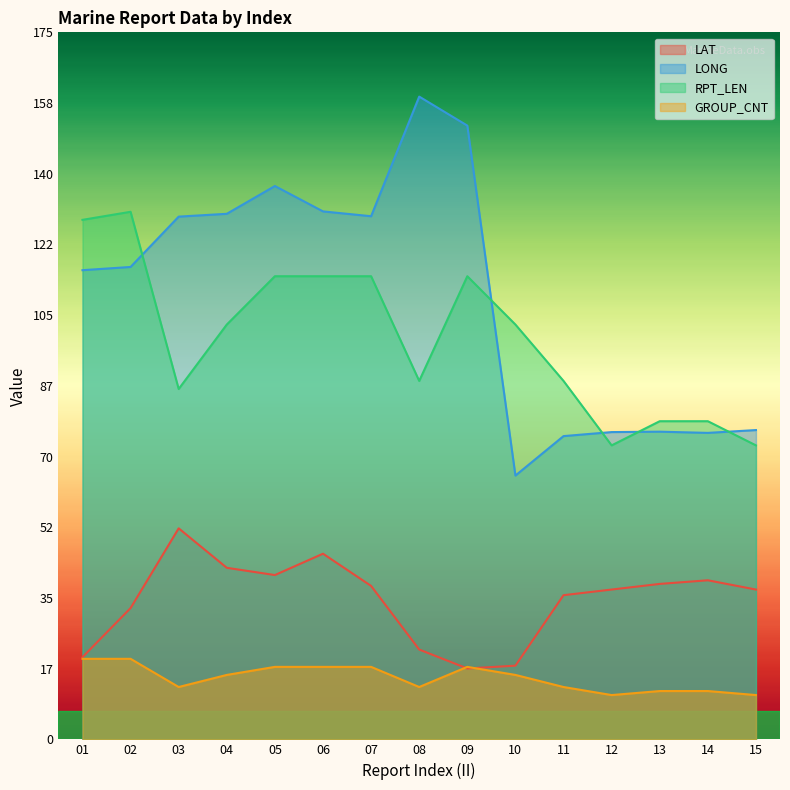

What is the average value of the GROUP_CNT series?

15.3